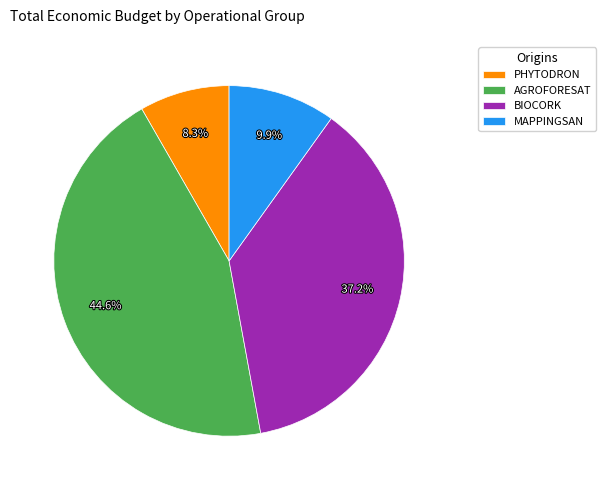

To the nearest percent, what is the combined percentage of AGROFORESAT and BIOCORK?

82%